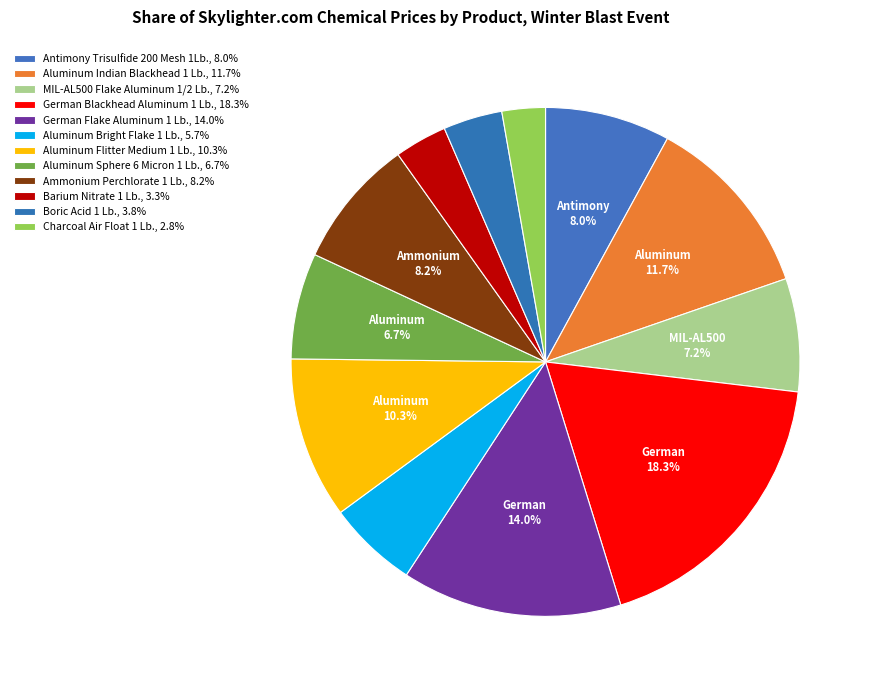

How many segments does this pie chart have?

12